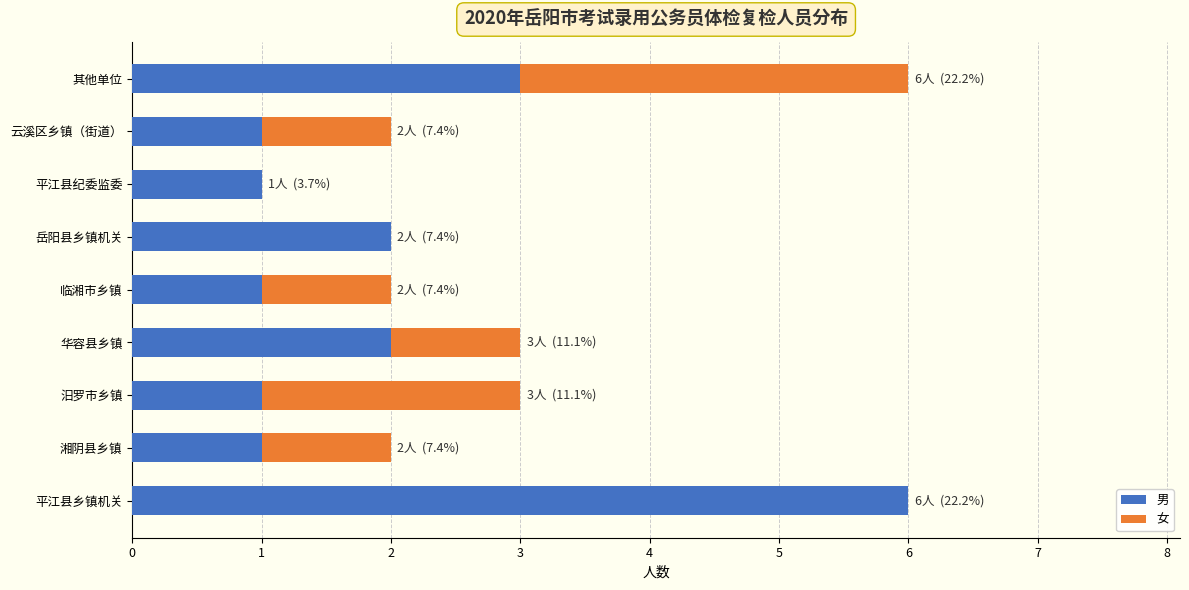

What is the highest value of the 男 series?

6